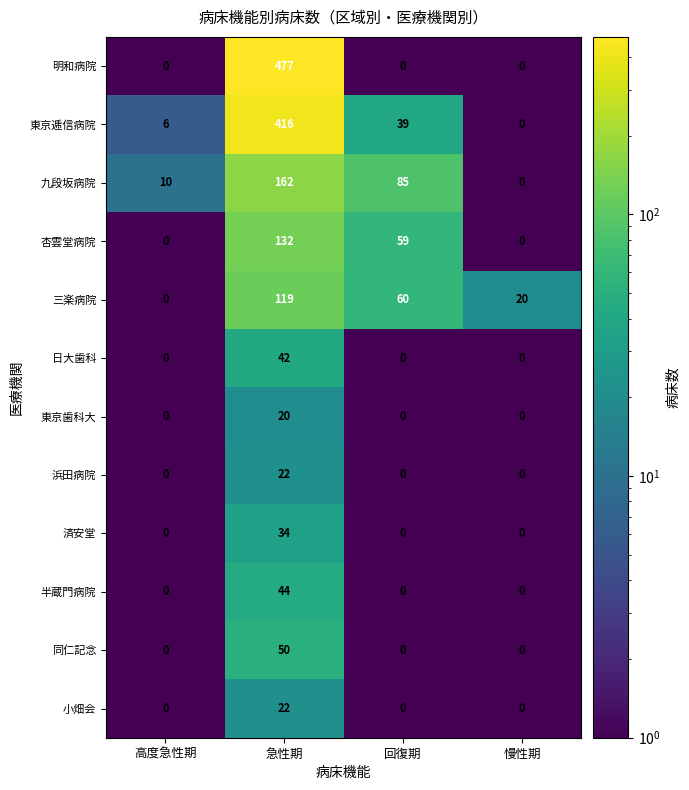

How many 済安堂 values are between 0 and 34?

4